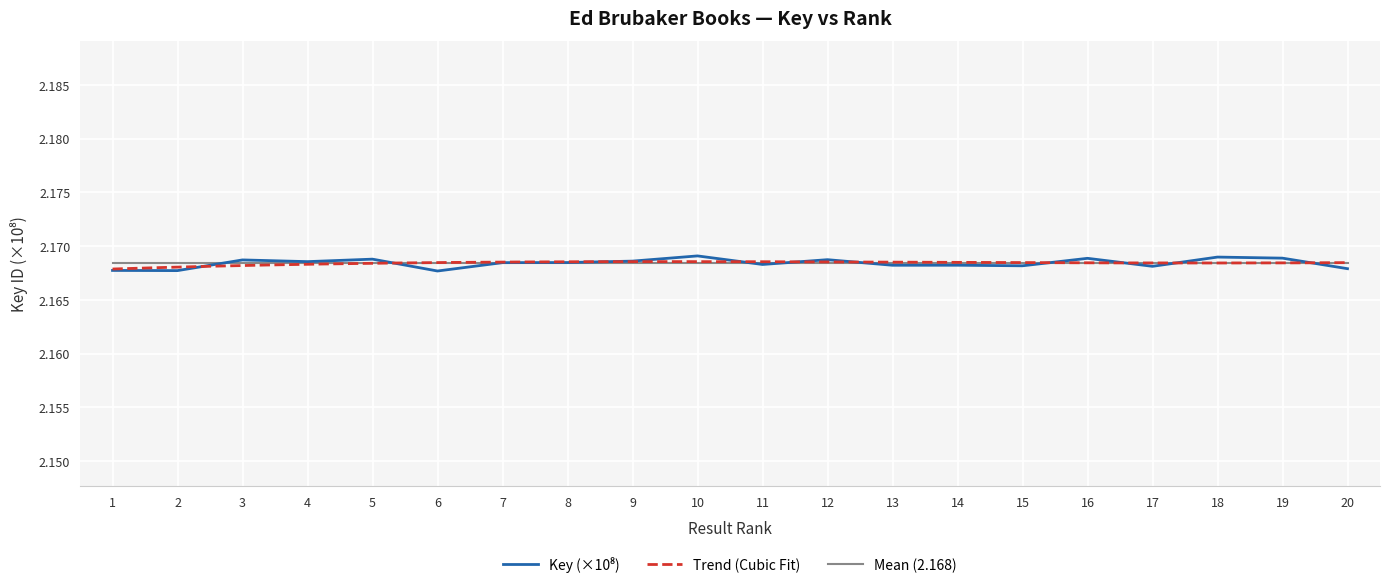

Reading left to right, list all the values displayed in this chart.

2.2	2.2	2.2	2.2	2.2	2.2	2.2	2.2	2.2	2.2	2.2	2.2	2.2	2.2	2.2	2.2	2.2	2.2	2.2	2.2